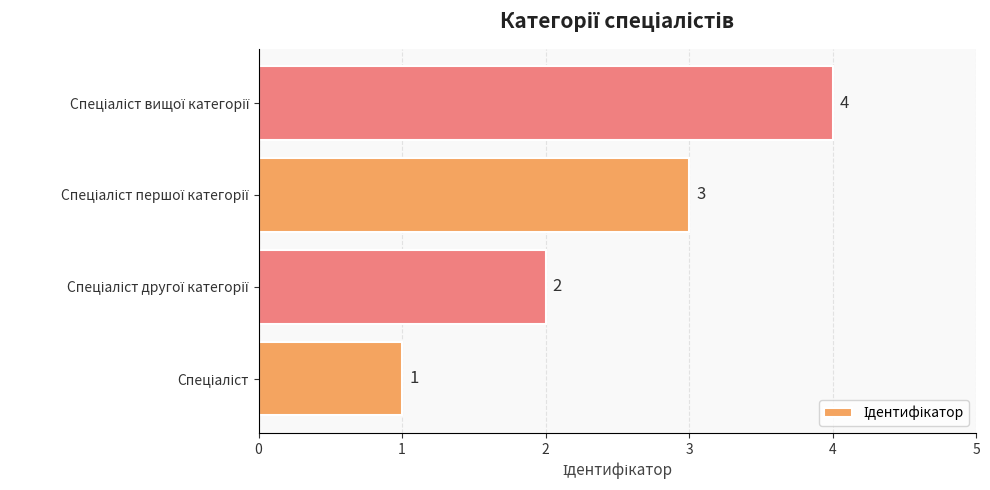

What is the smallest value displayed?

1